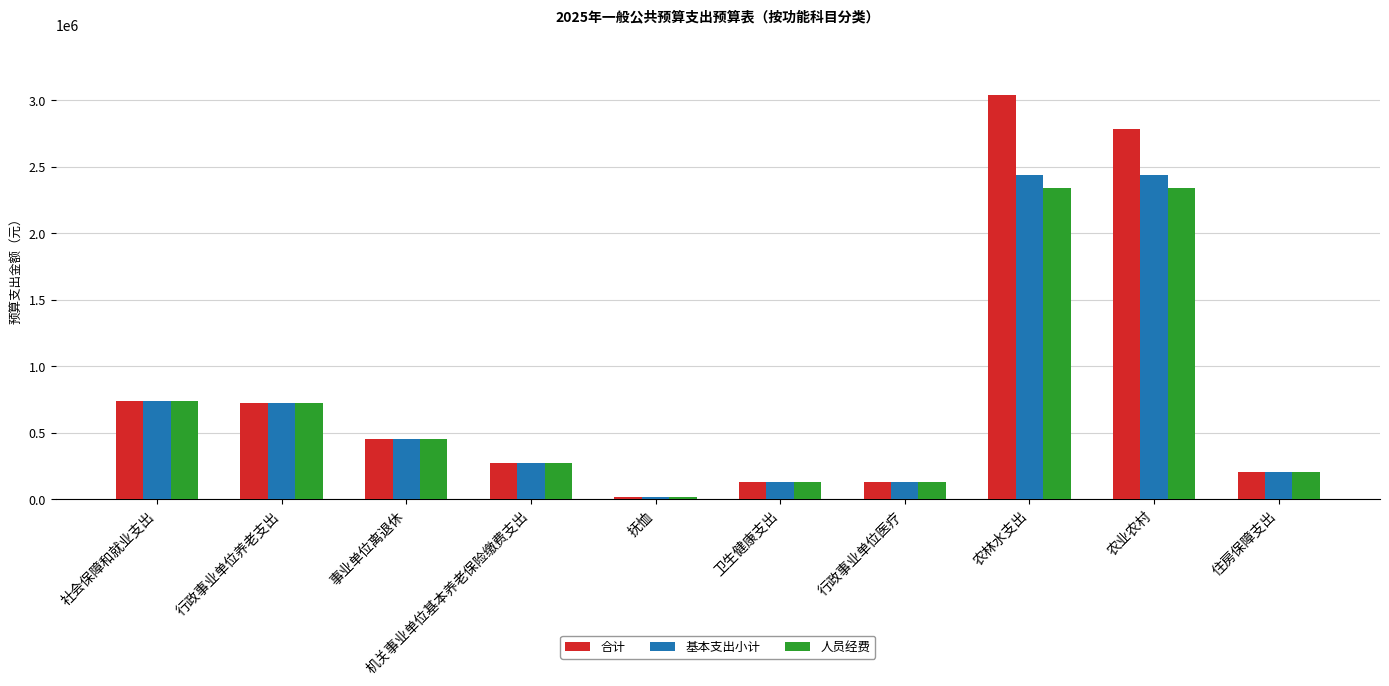

Rank the series by their maximum value, from lowest to highest.

人员经费, 基本支出小计, 合计